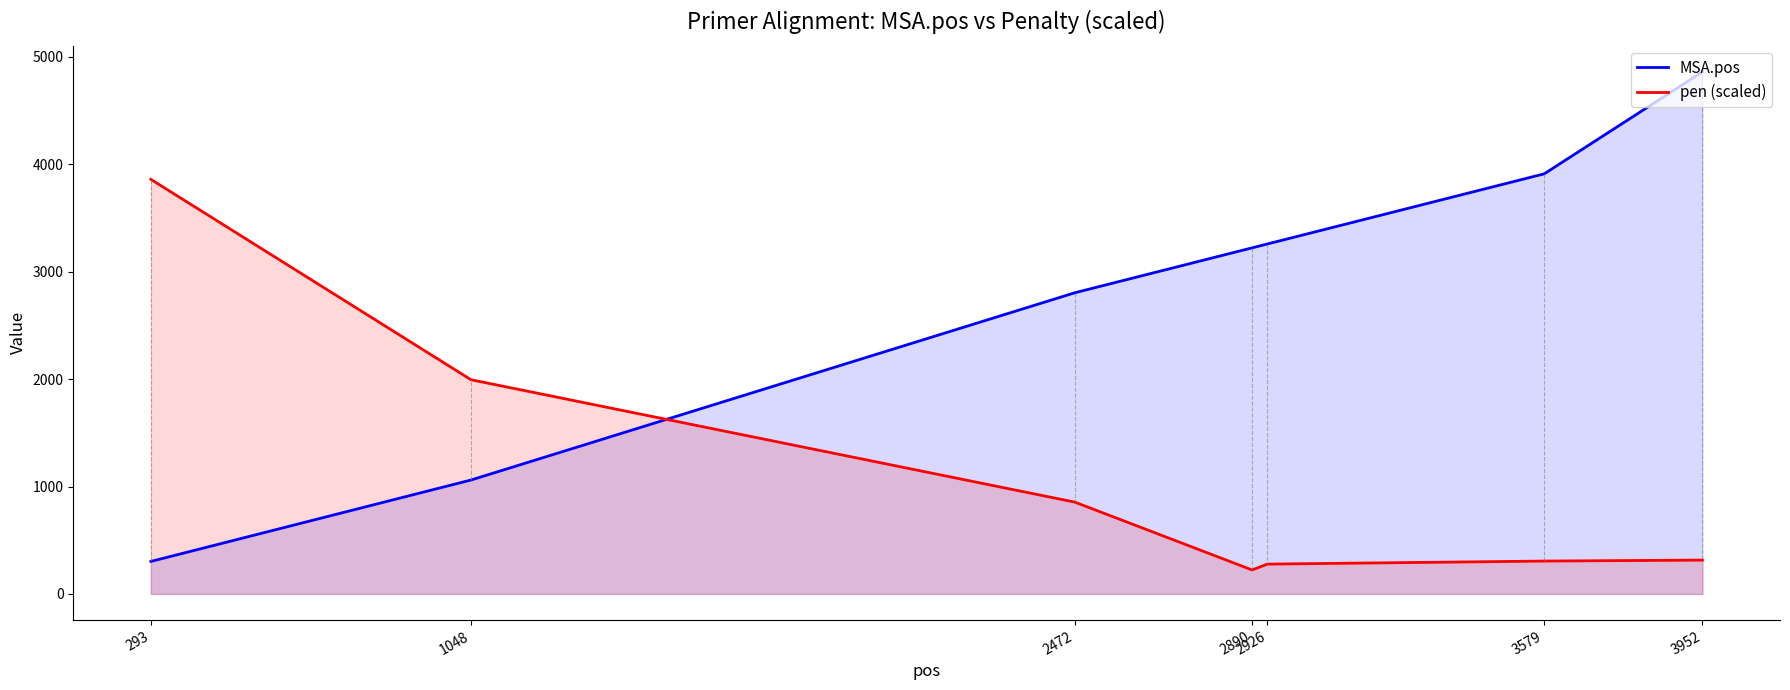

Reading right to left, list all the values displayed in this chart.

MSA.pos: 4860.0	3911.0	3258.0	3222.0	2804.0	1061.0	303.0
pen (scaled): 315.5	306.5	278.1	223.8	855.2	1994.2	3859.6